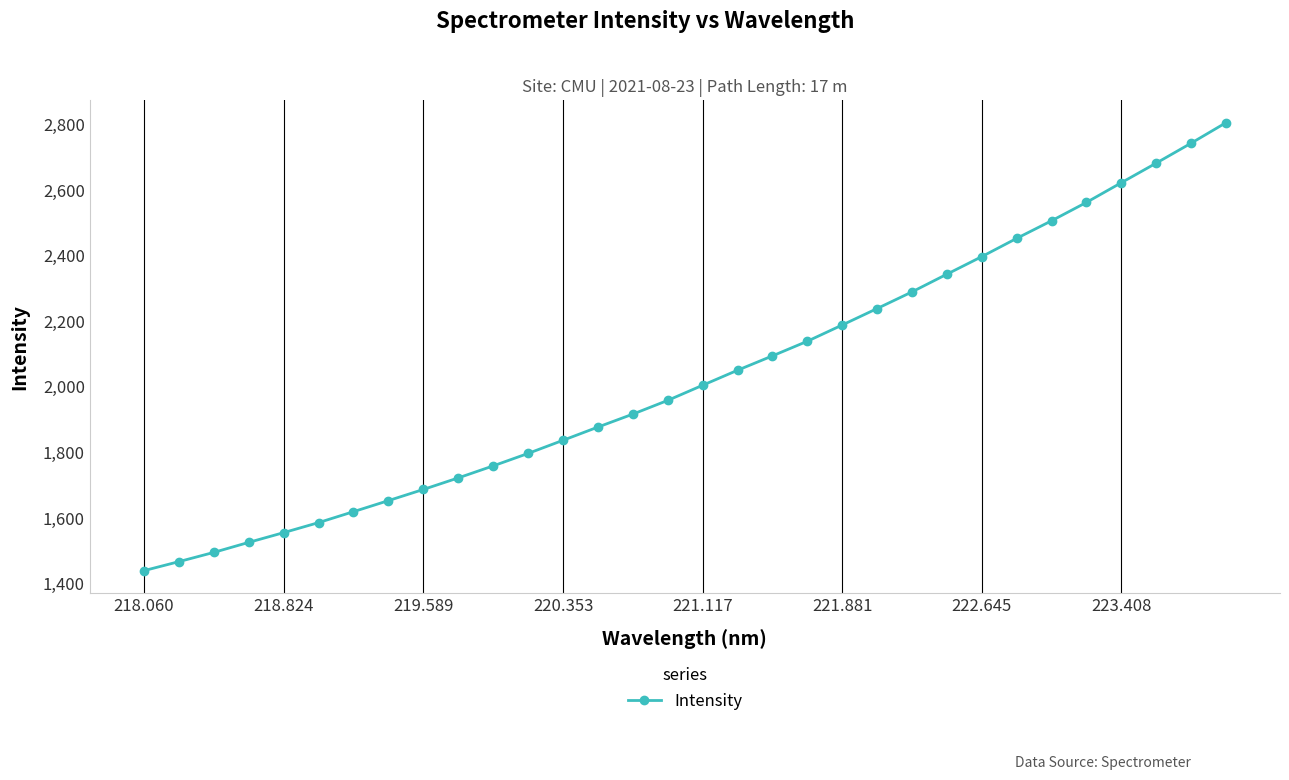

What is the value of the 28th point from the left?

2562.4